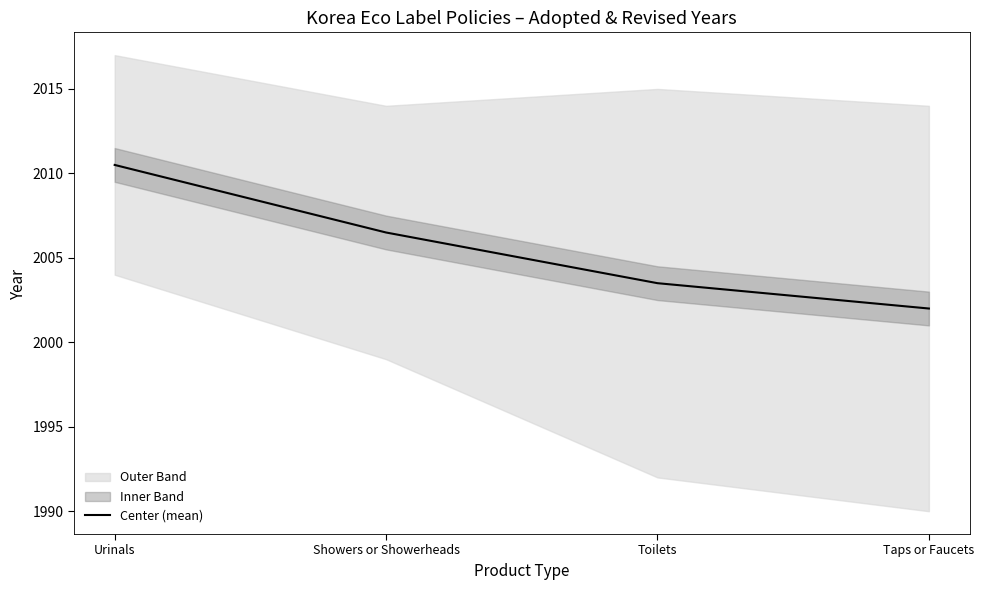

What is the lowest value of the Center (mean) series?

2002.0